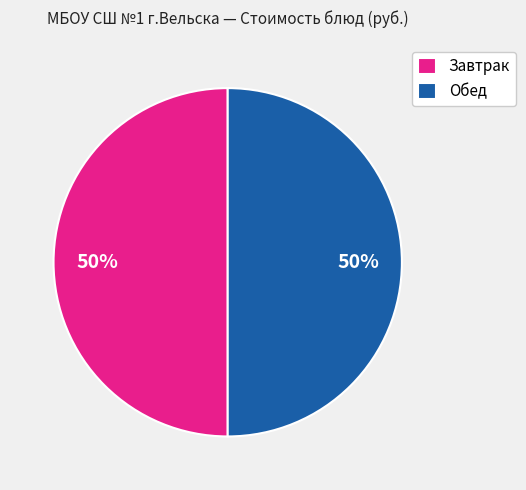

What is the ratio of the value at Завтрак to the value at Обед?

1.0